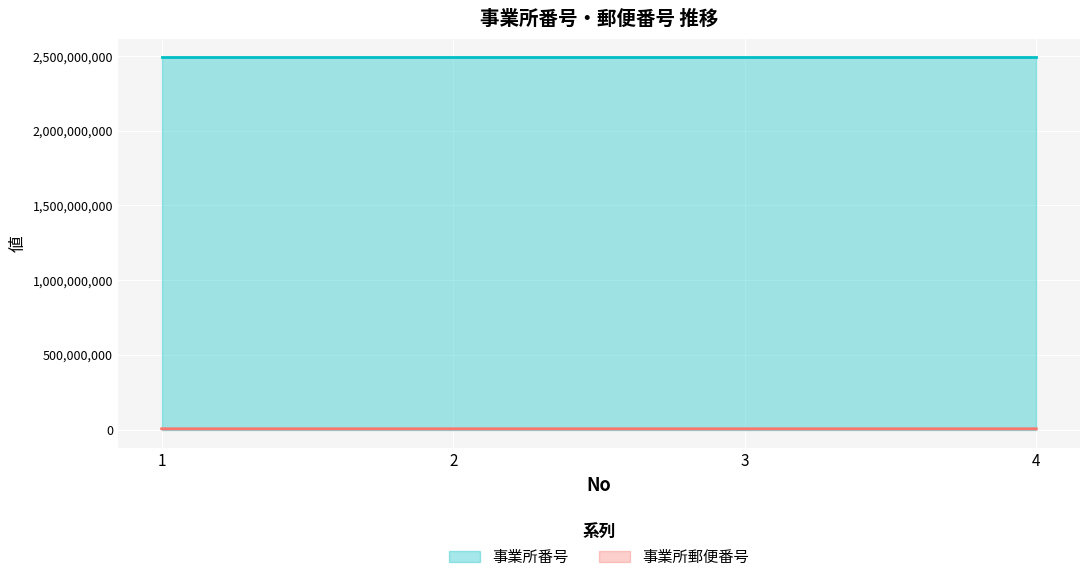

Rank the categories by 事業所郵便番号 value from lowest to highest.

1, 4, 2, 3